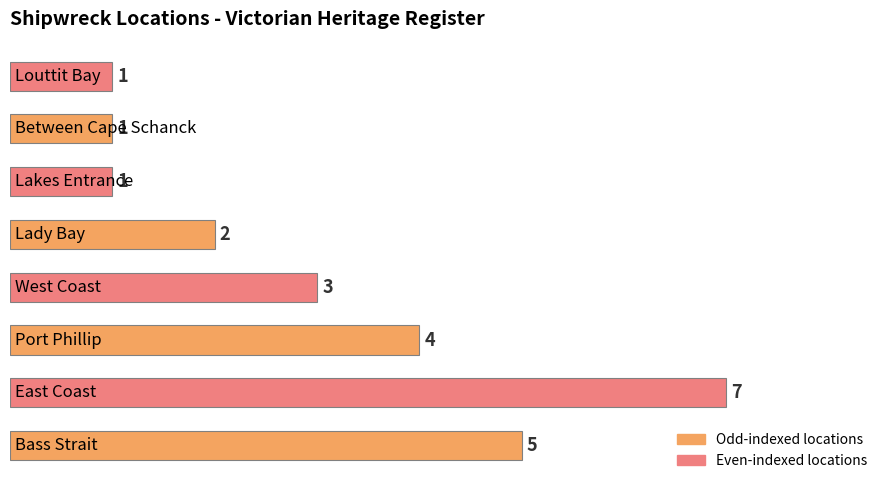

What is the difference between the maximum and second lowest values?

6